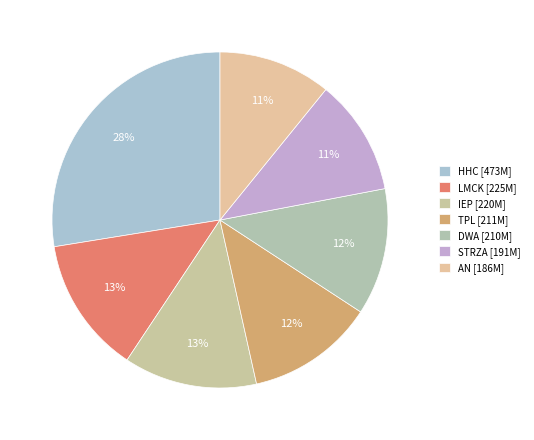

To the nearest percent, what is the difference between the STRZA and HHC slice percentages?

16%